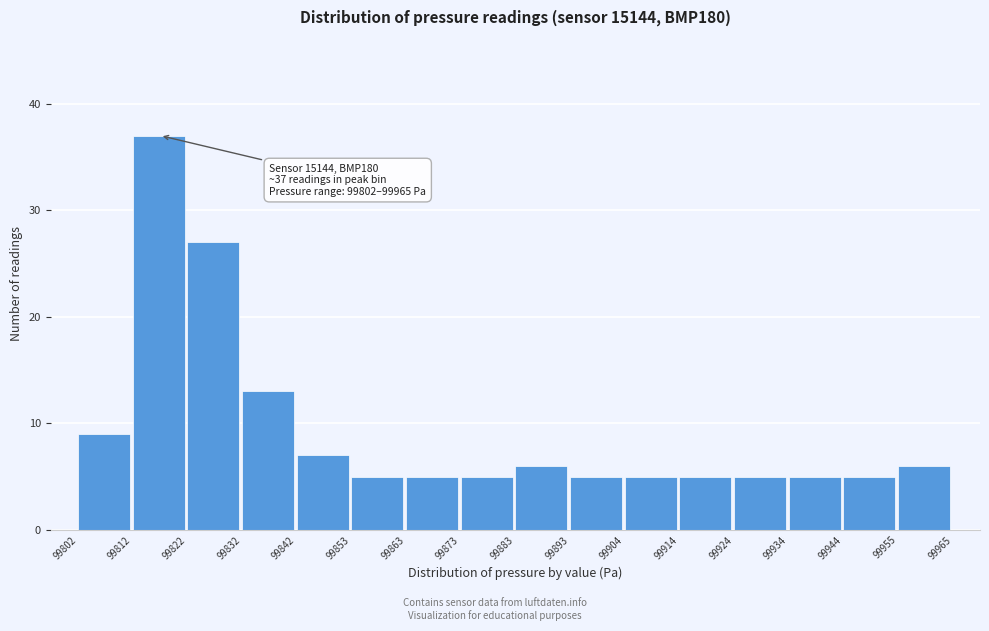

Over which range of the x-axis is the bar tallest?

99812 to 99822